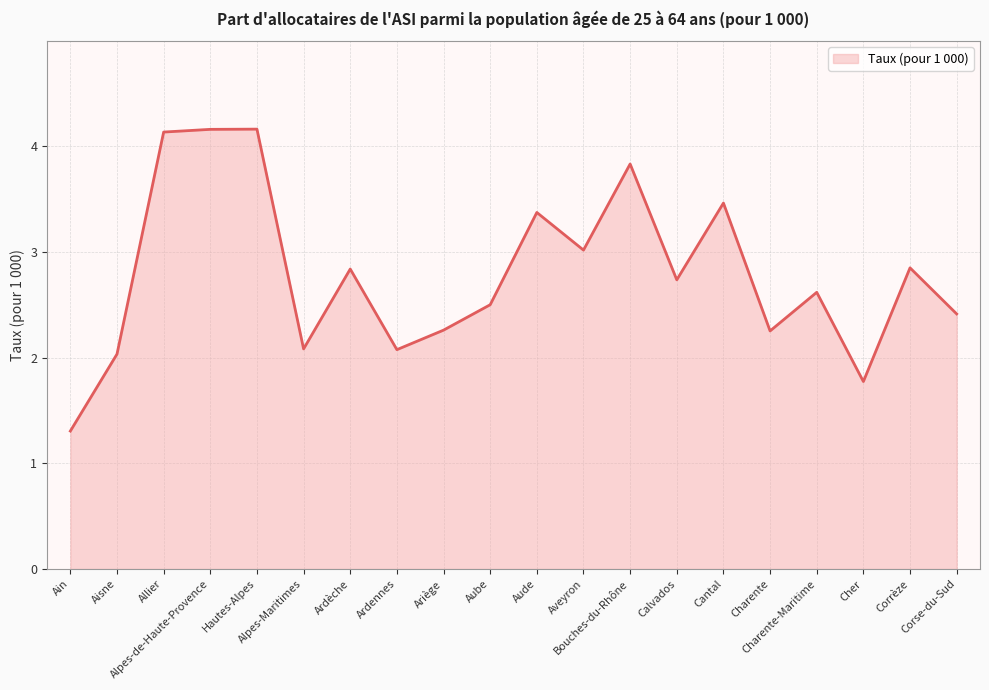

True or false: the data has more than 1 interior local peaks.

True